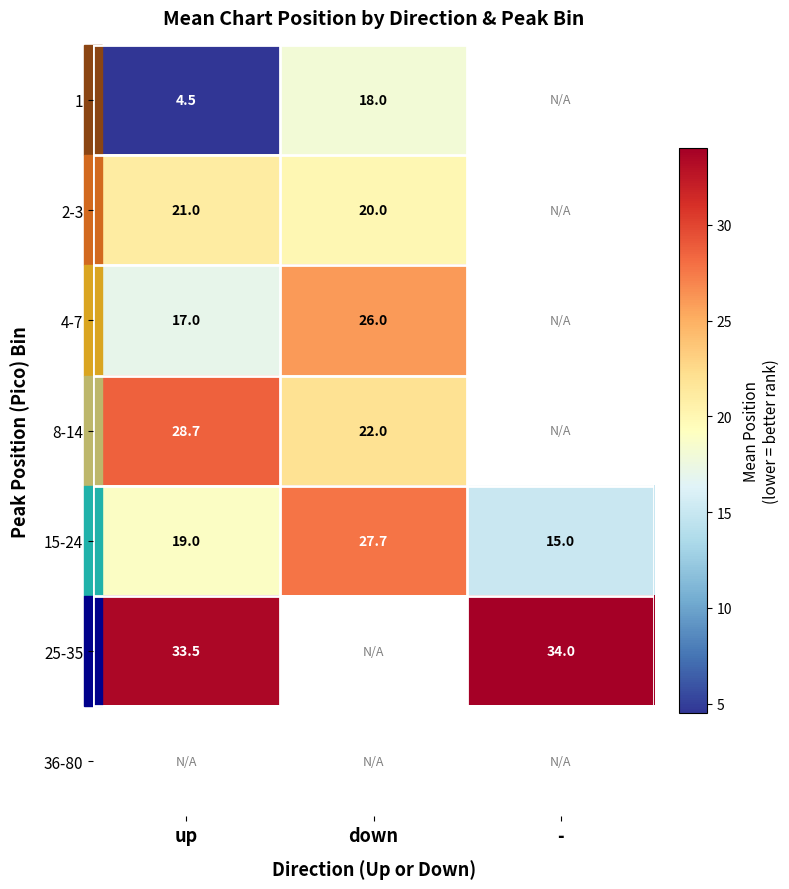

What is the smallest value displayed?

4.5